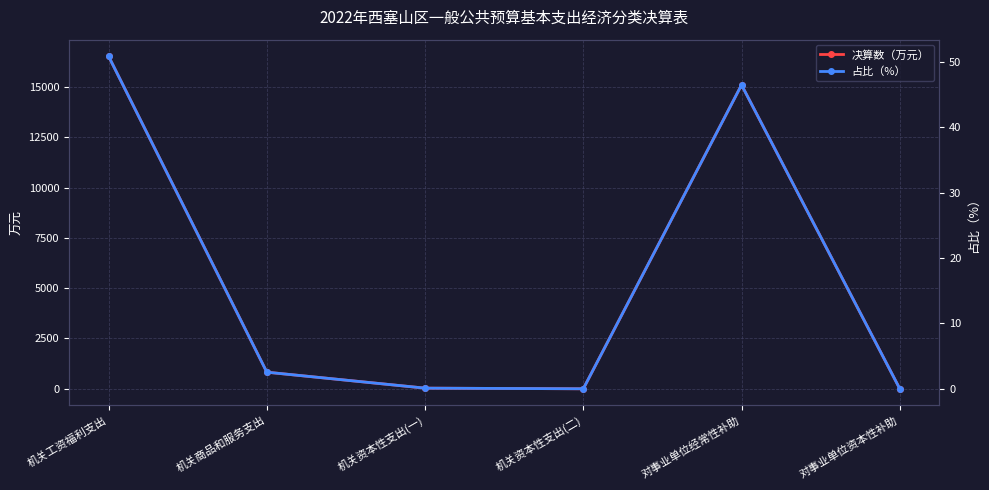

What are all the series names shown in the legend?

决算数（万元）, 占比（%）